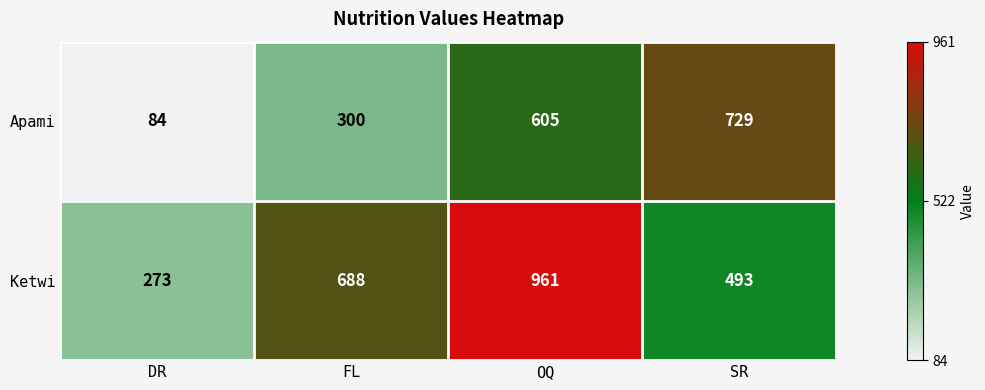

At which label is Apami closest to 406?

FL